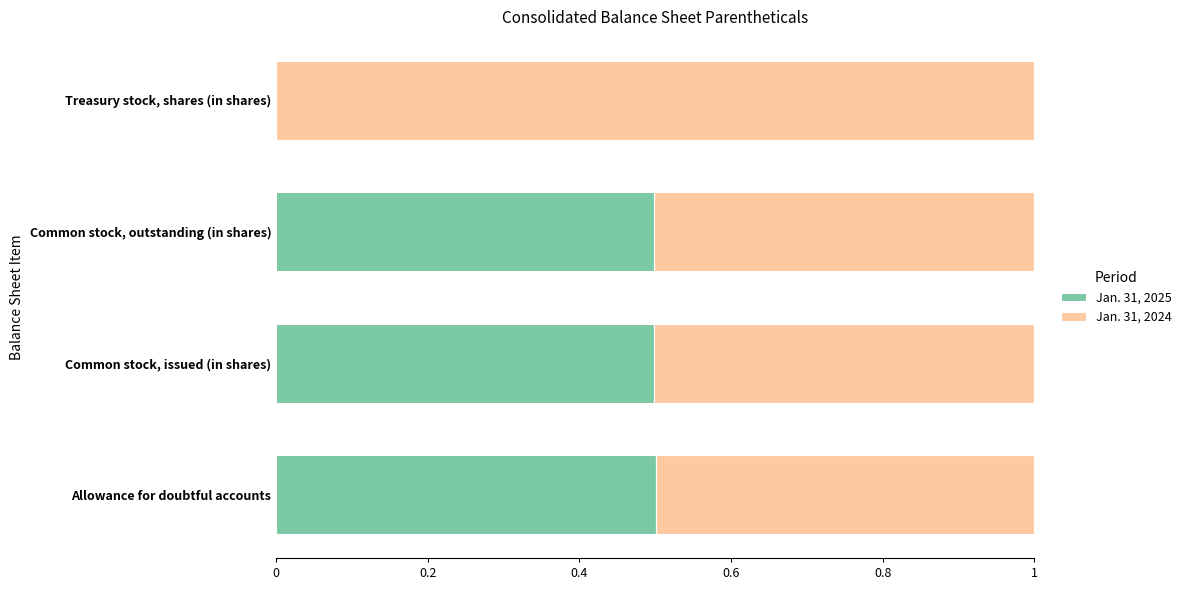

What is the total value across all series at Common stock, issued (in shares)?

1.0